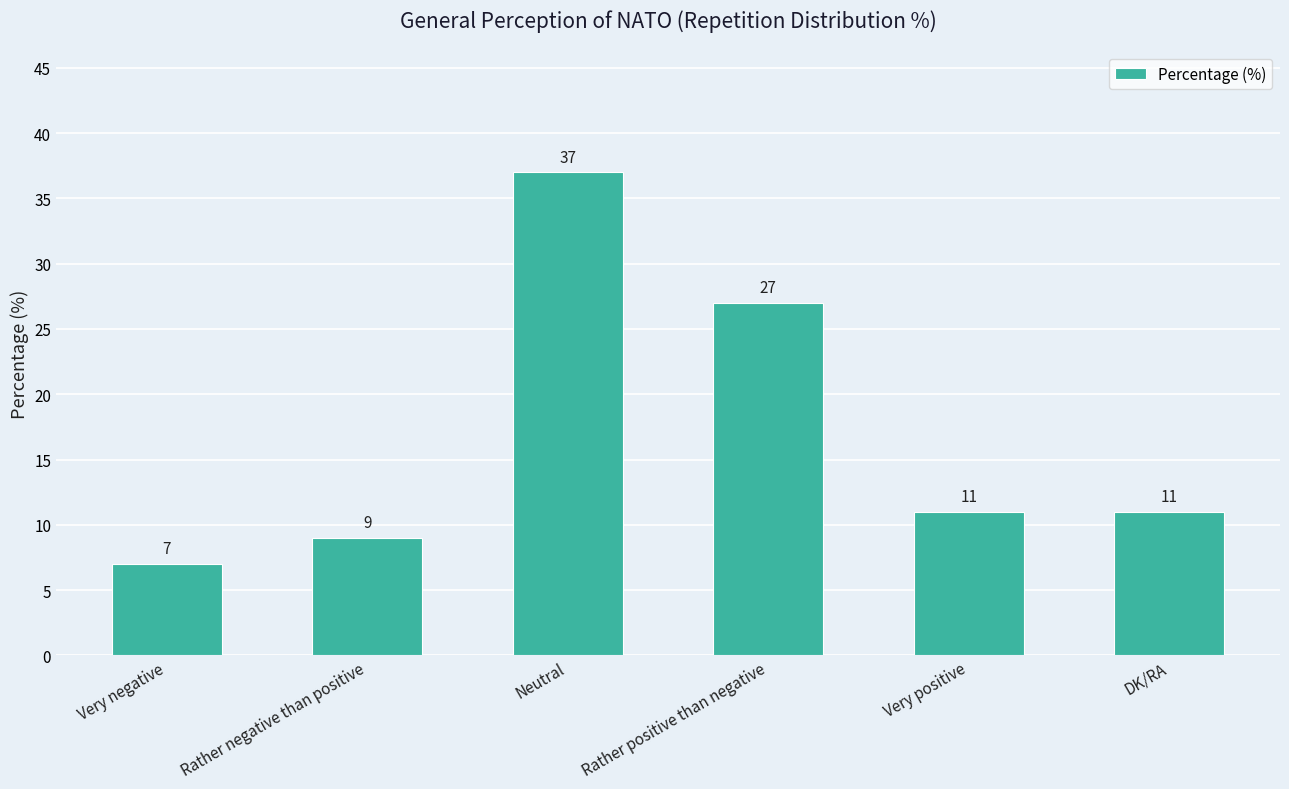

What is the value of the 5th bar from the left?

11